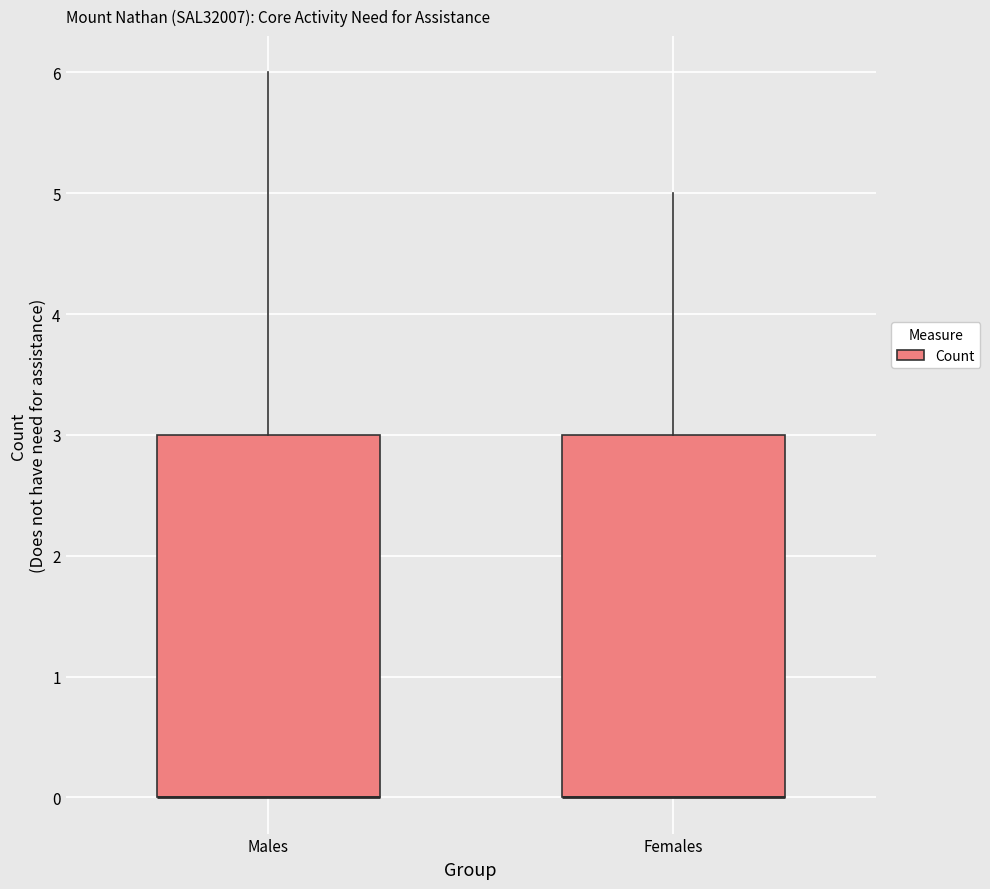

Where is the upper edge of the box for Males on the y-axis? The values are not printed on the chart, so give them approximately, as read against the axis.

3